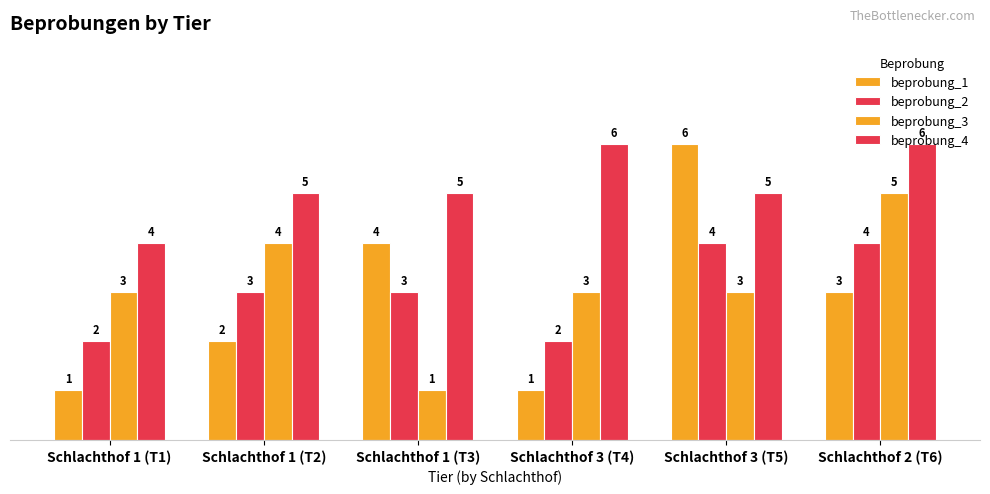

How many series are shown in this chart?

4